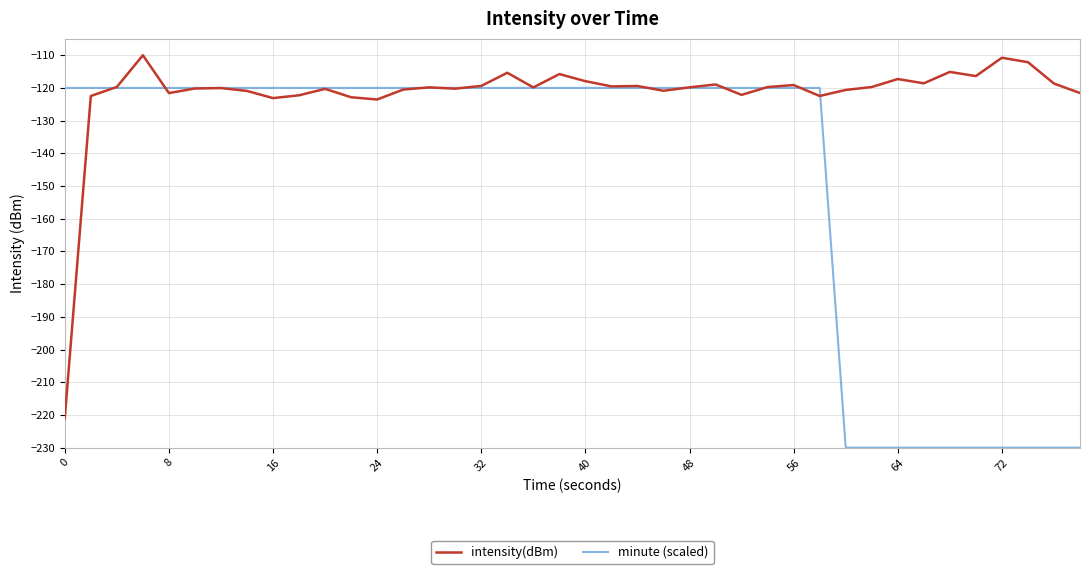

List the series in order of their overall mean, highest first.

intensity(dBm), minute (scaled)